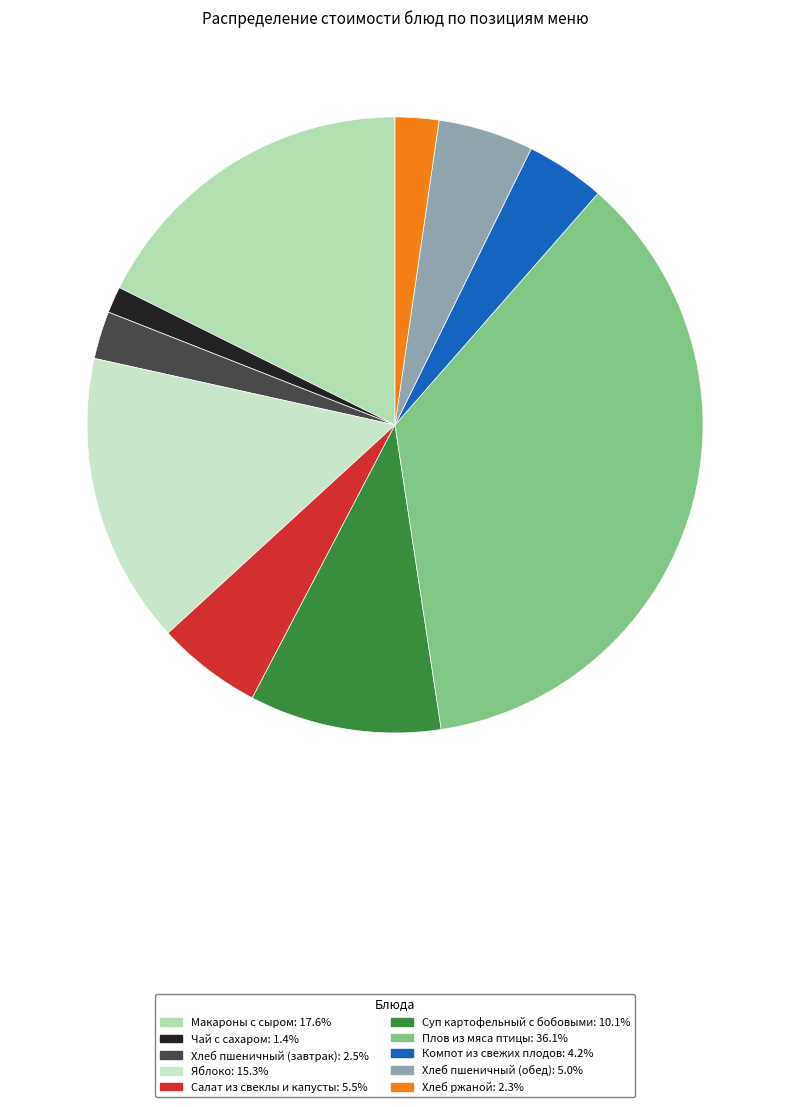

To the nearest percent, what is the difference between the Хлеб пшеничный (обед) and Компот из свежих плодов slice percentages?

1%